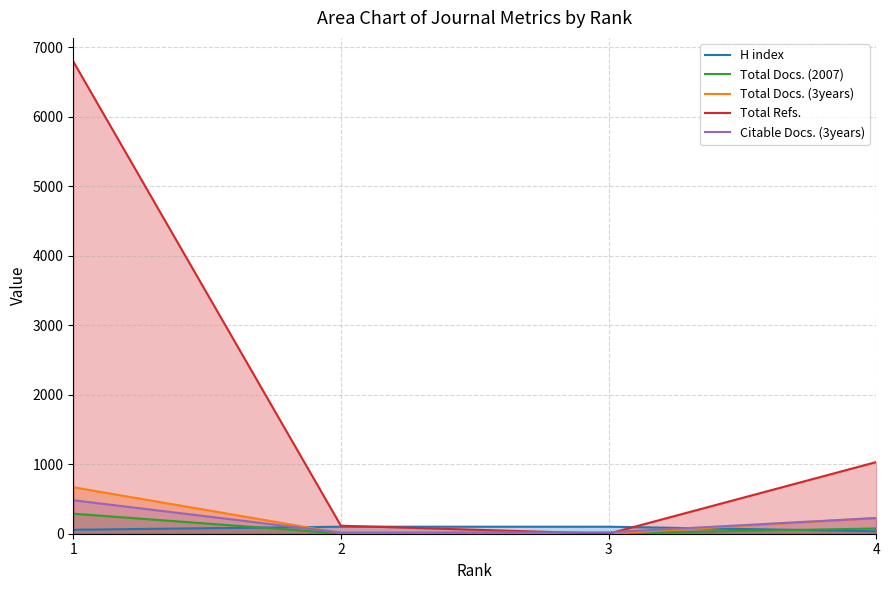

The Citable Docs. (3years) series shows 20 at 3. True or false?

True